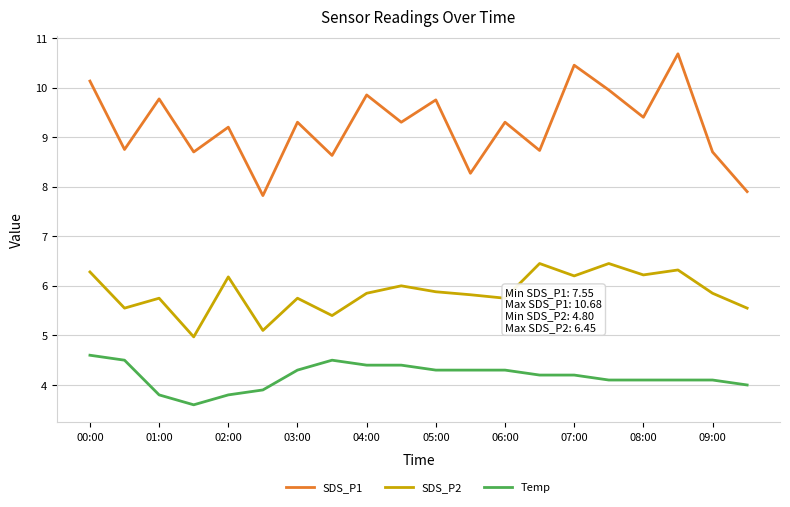

What is the minimum value shown in the chart?

3.6